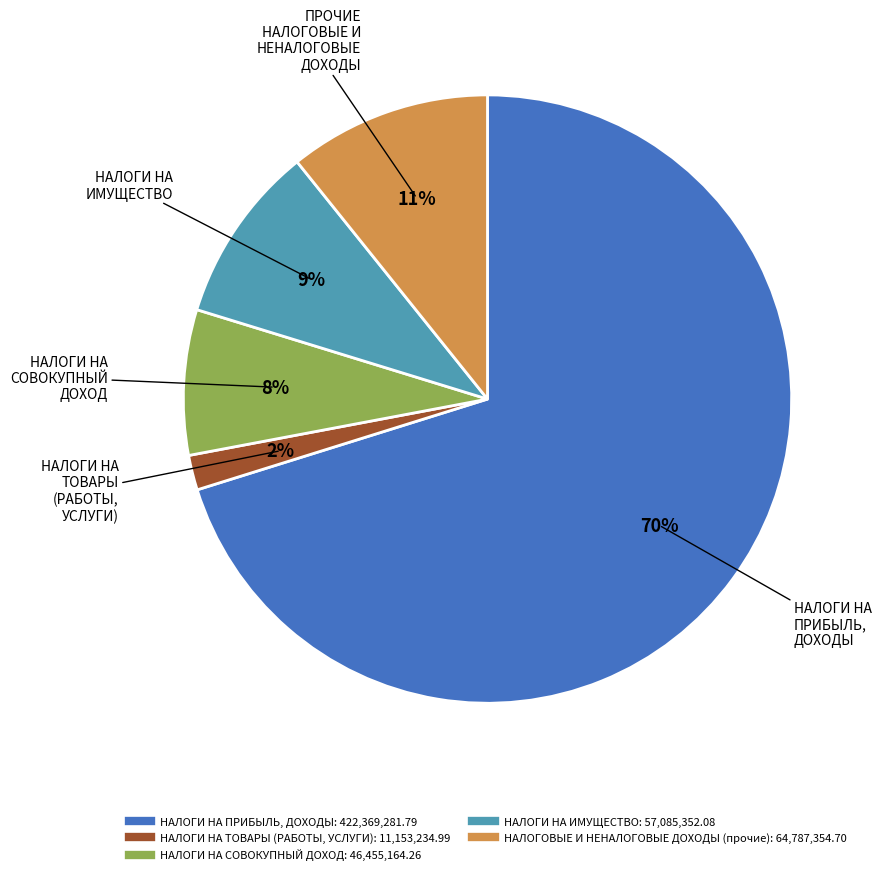

What is the largest slice in the pie chart?

НАЛОГИ НА ПРИБЫЛЬ, ДОХОДЫ